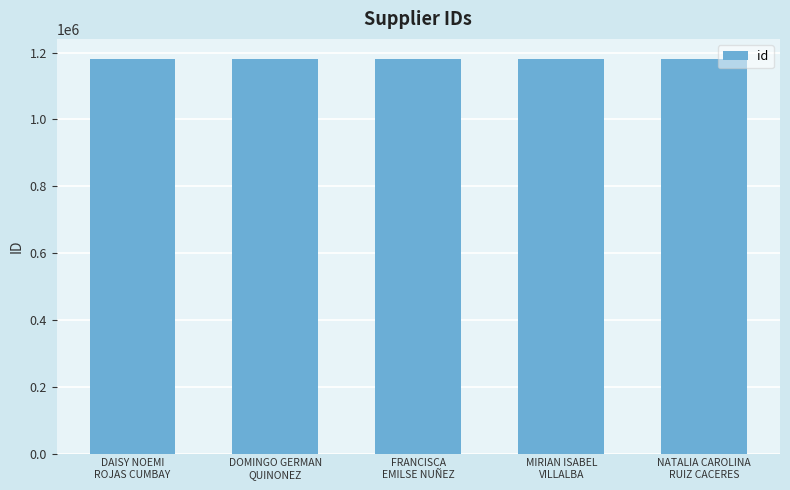

What is the change in value from DOMINGO GERMAN
QUINONEZ to NATALIA CAROLINA
RUIZ CACERES?

-2